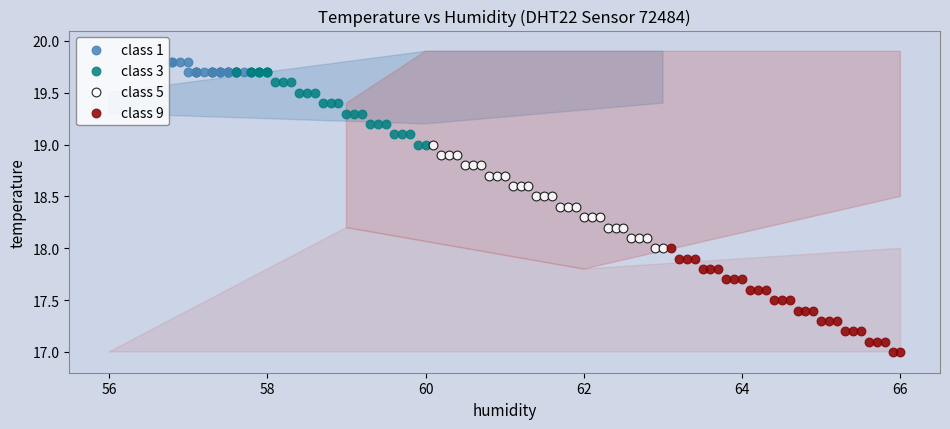

Which series contains the highest Y value?

class 1